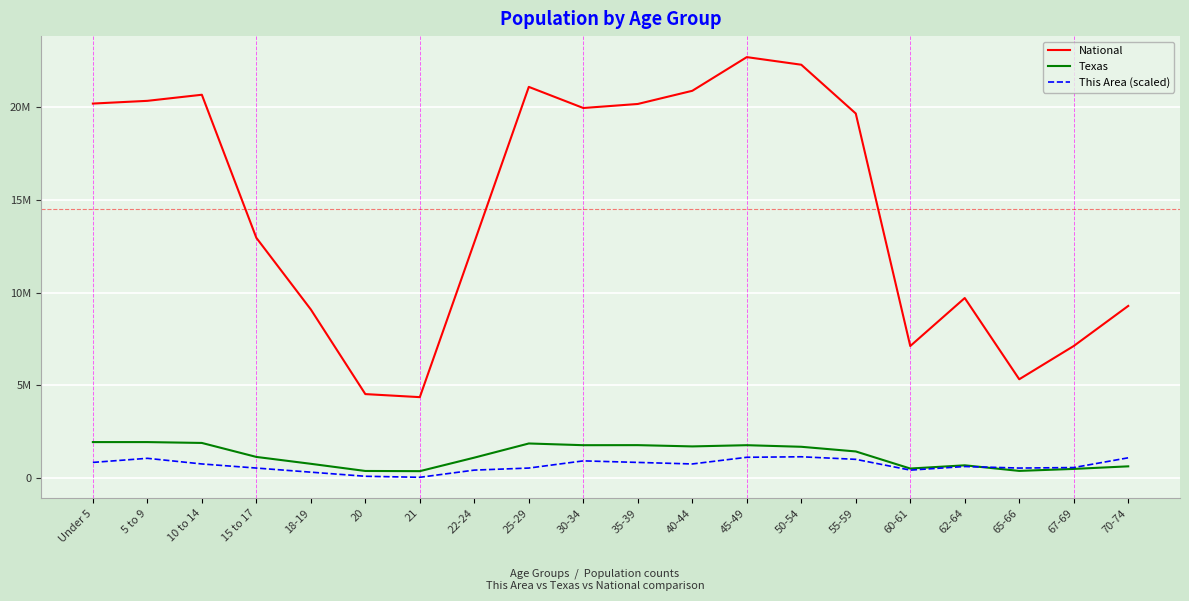

True or false: National has a value of 29977722.9 at 45-49.

False